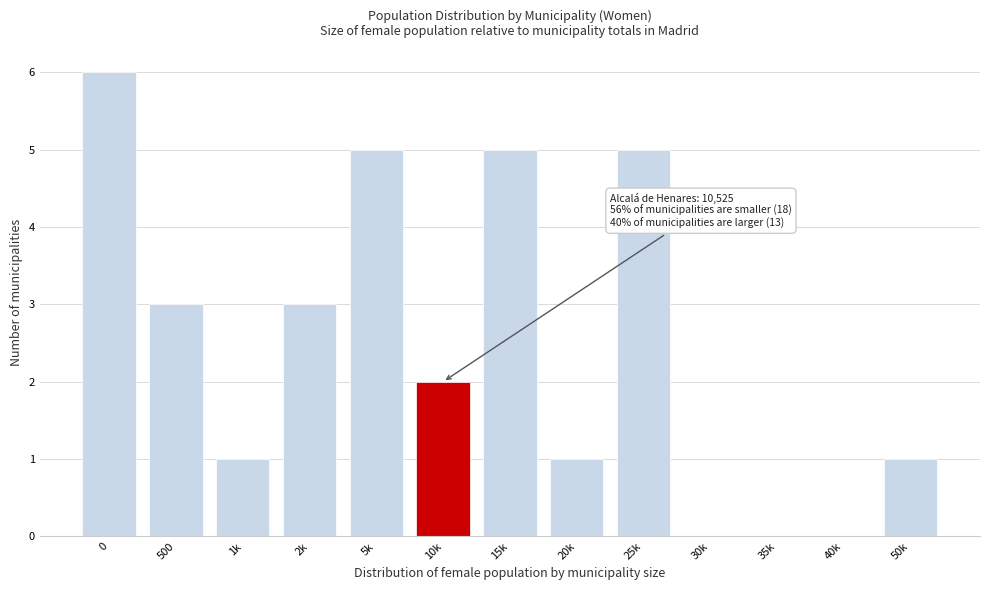

Reading left to right, extract all data points from this chart.

0=6	500=3	1k=1	2k=3	5k=5	10k=2	15k=5	20k=1	25k=5	30k=0	35k=0	40k=0	50k=1